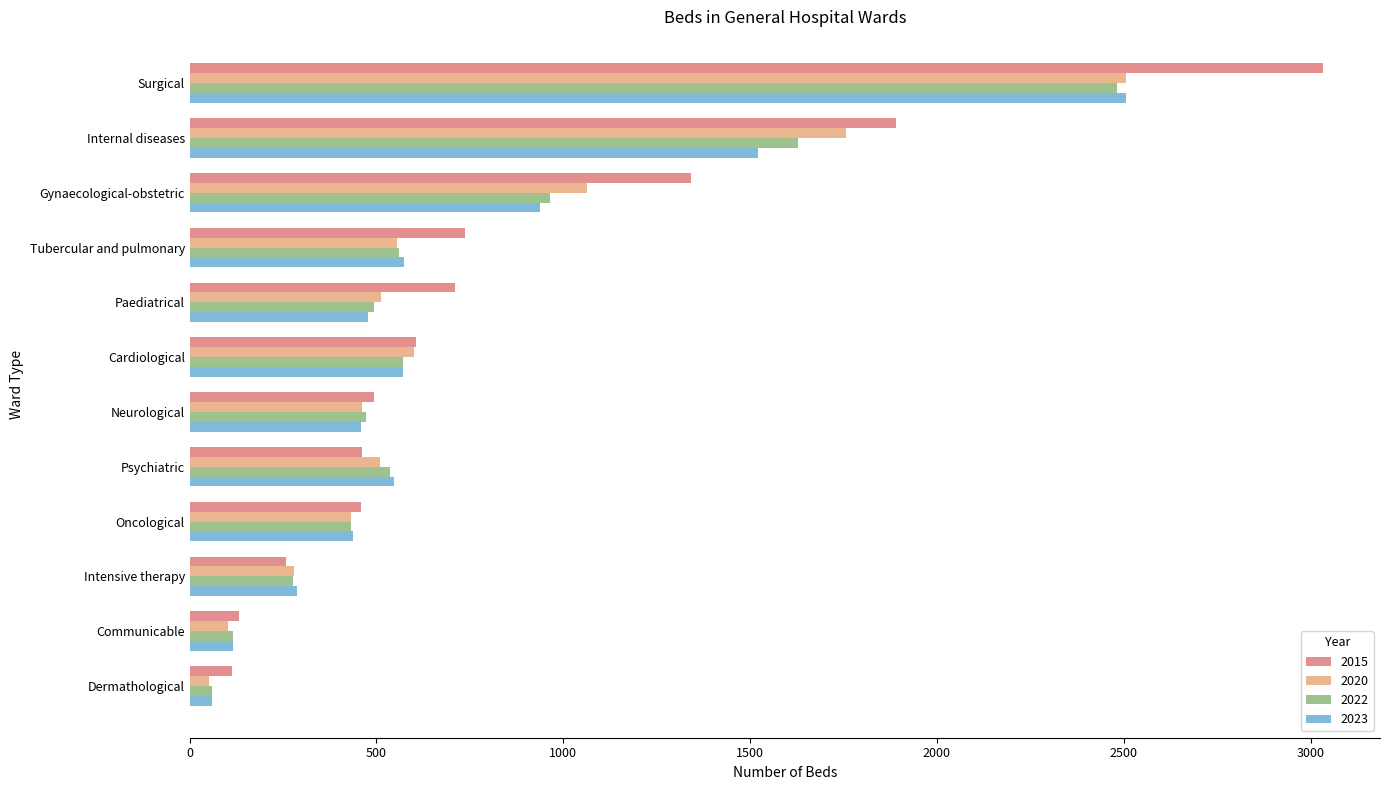

Count the number of categories in the chart.

12